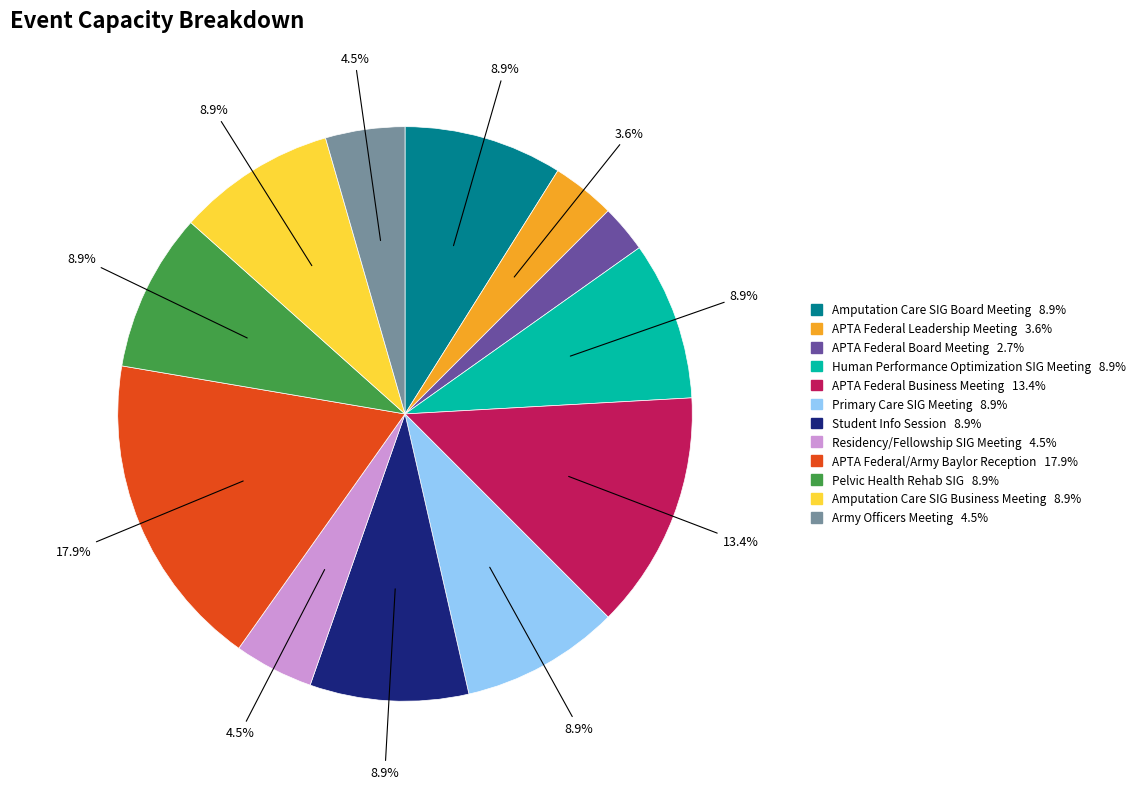

Does any single category account for the majority?

No